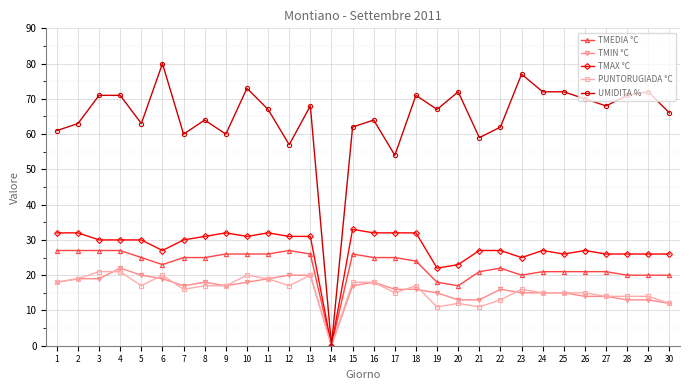

What is the sum of all TMIN °C values?

481